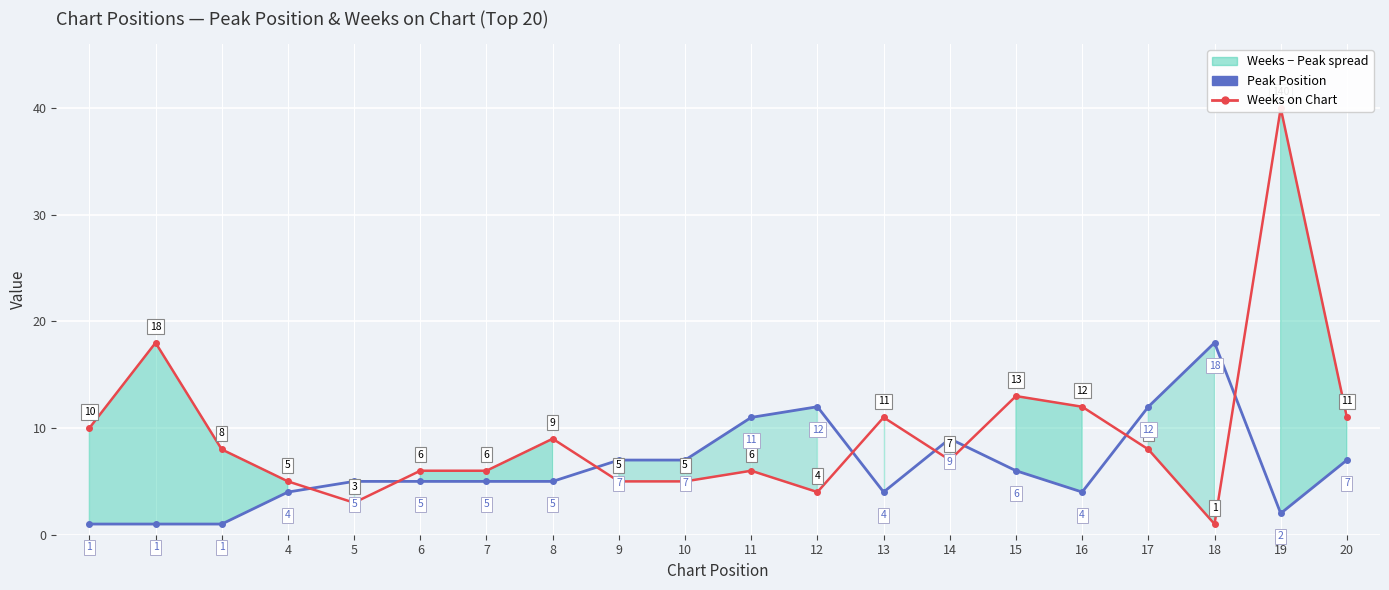

Does the chart display data point markers on the line(s)?

Yes